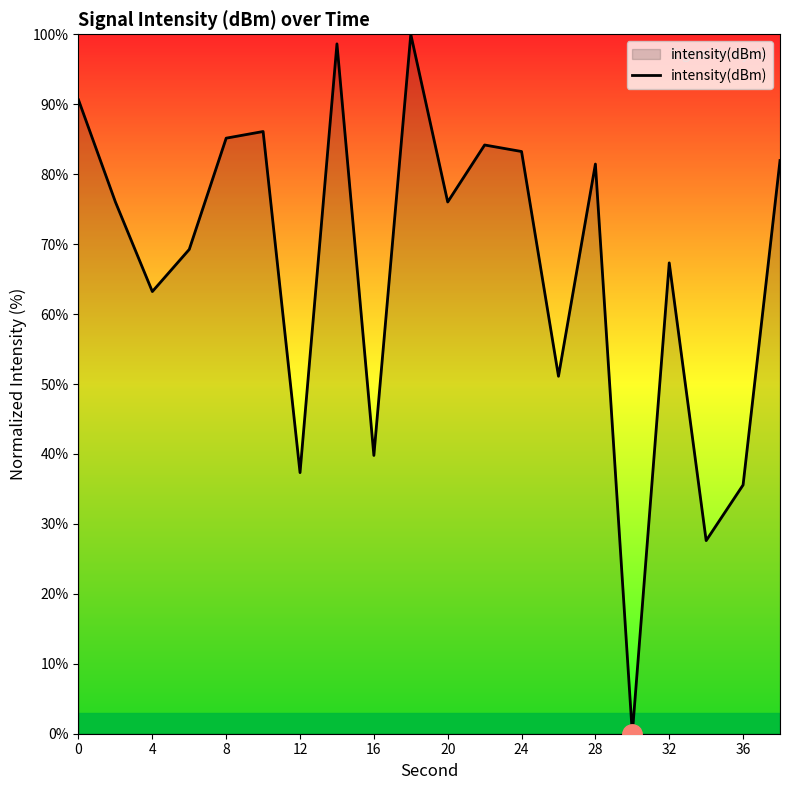

What is the maximum value shown in the chart?

100.0